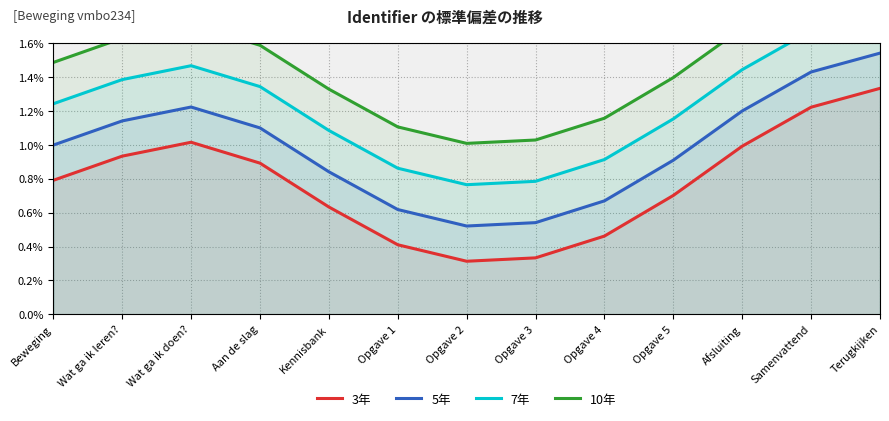

What is the label of the 11th point from the left?

Afsluiting